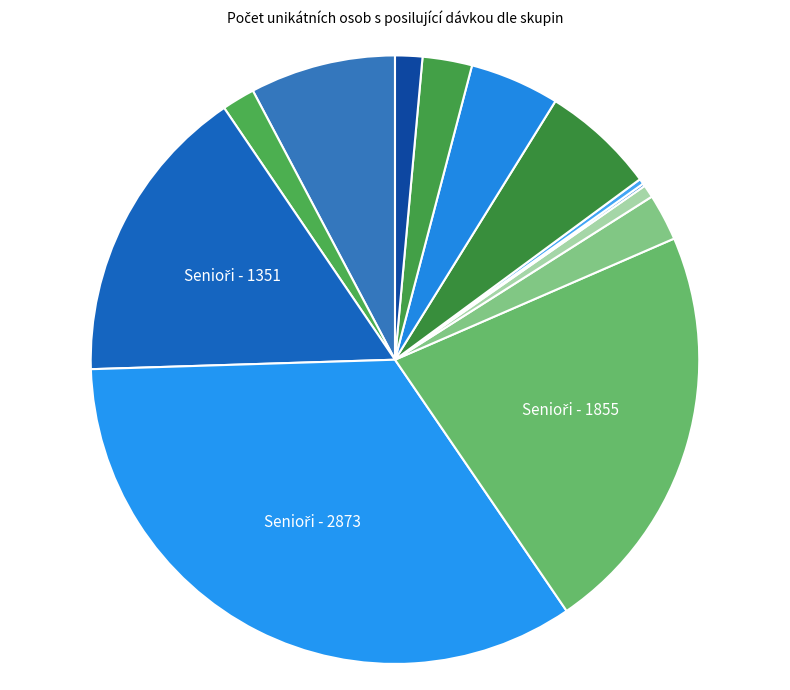

Rank the categories by value from highest to lowest.

Senioři ve věku 70-79 let, Senioři ve věku 60-69 let, Senioři ve věku 80+, Zdravotničtí pracovníci a ochrana veřejného zdraví, Věk 50-59 let, Věk 40-49 let, Věk 30-39 let, Chronicky nemocní, Pracovníci a klienti v sociálních službách, Věk 18-29 let, Pedagogičtí pracovníci, Ostatní pracovníci kritické infrastruktury, Ministerstvo obrany, armáda